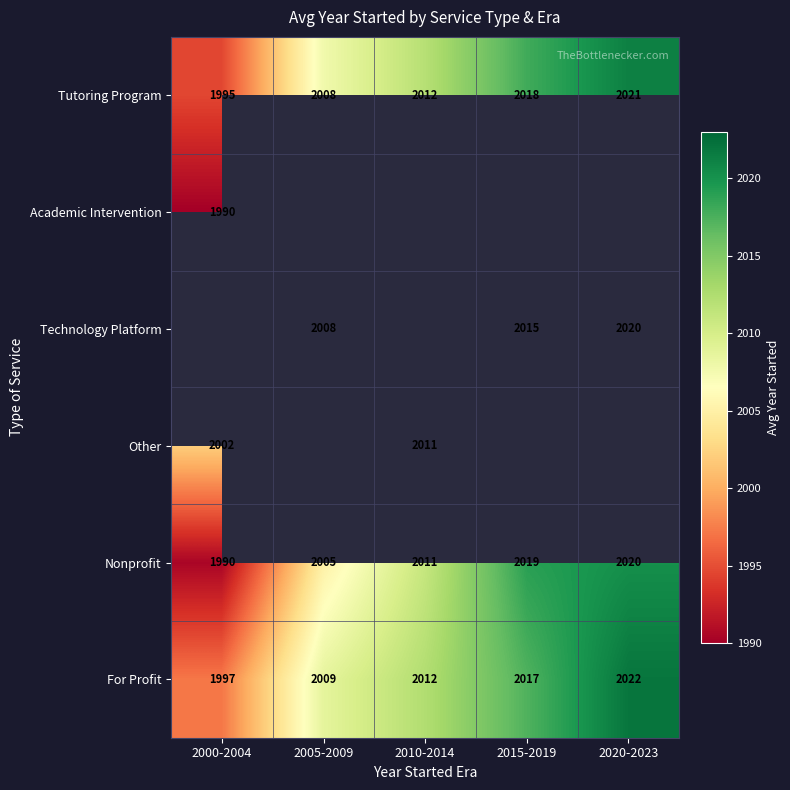

Is the value of Other at 2020-2023 greater than the value of Nonprofit at 2005-2009?

No